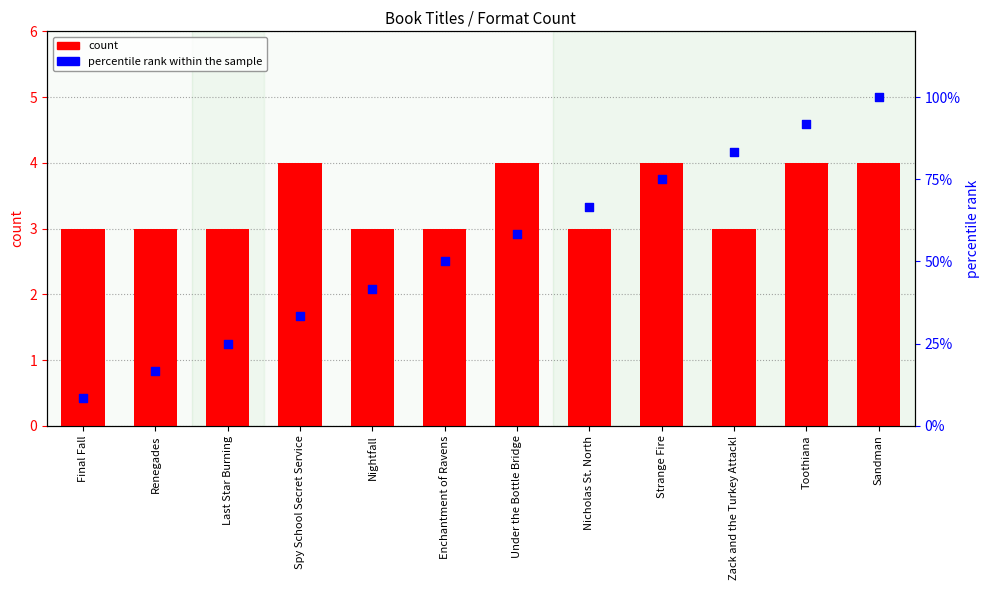

What is the total value across all series at Final Fall?

11.3